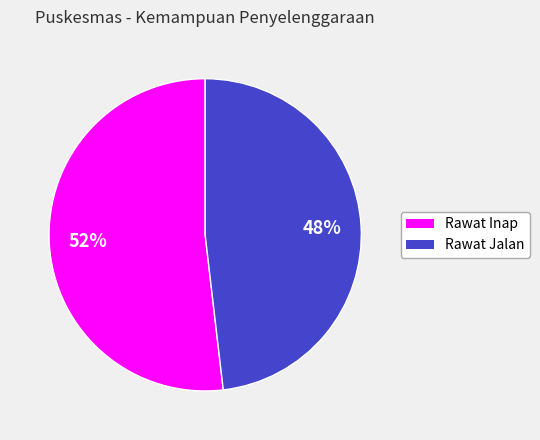

What is the largest slice in the pie chart?

Rawat Inap